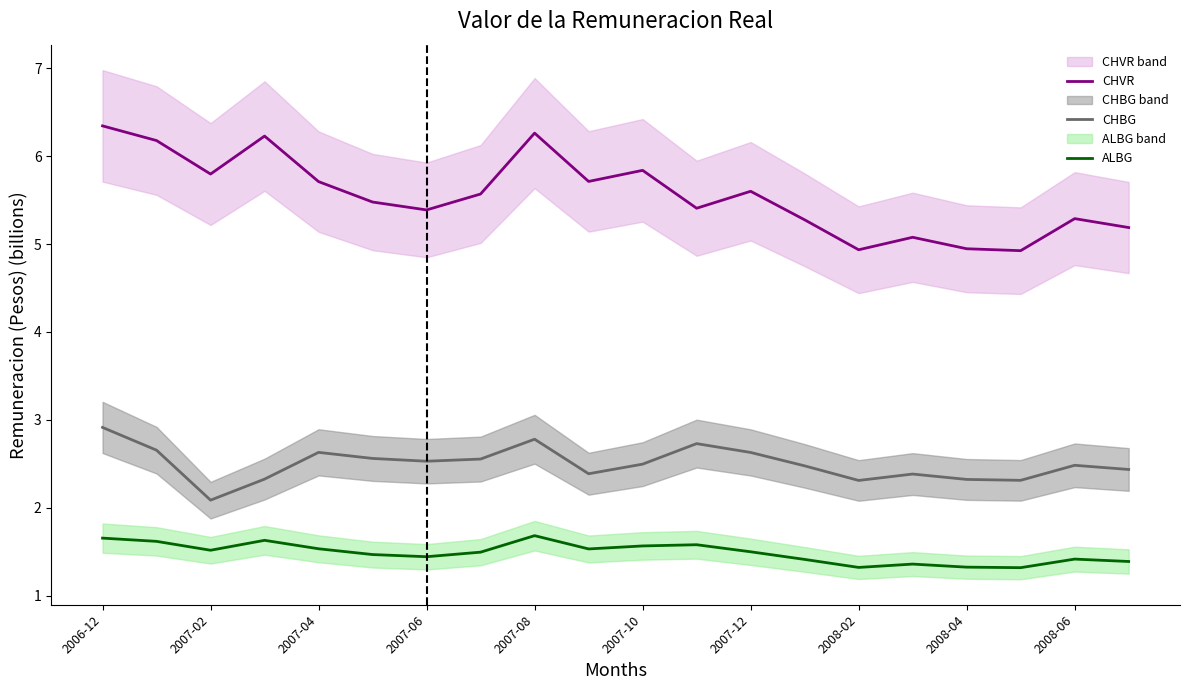

The ALBG series shows 1.0 at 2007-10. True or false?

False